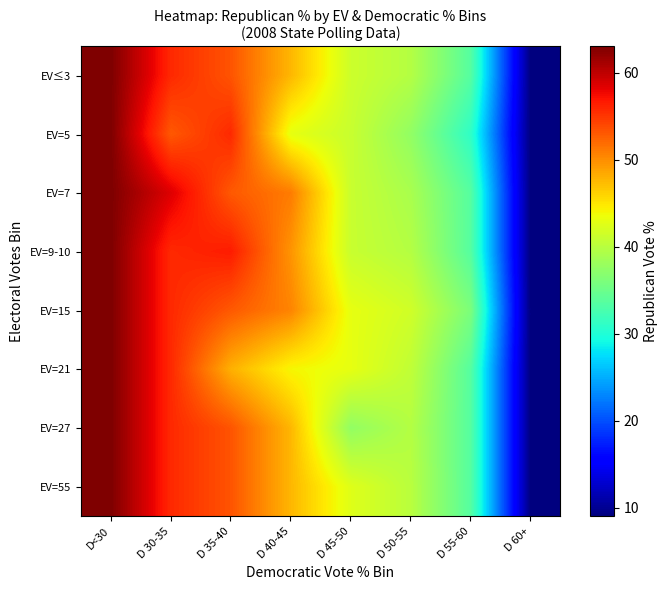

Rank the series at D 30-35 from highest to lowest value.

EV=7, EV≤3, EV=9-10, EV=15, EV=21, EV=27, EV=55, EV=5